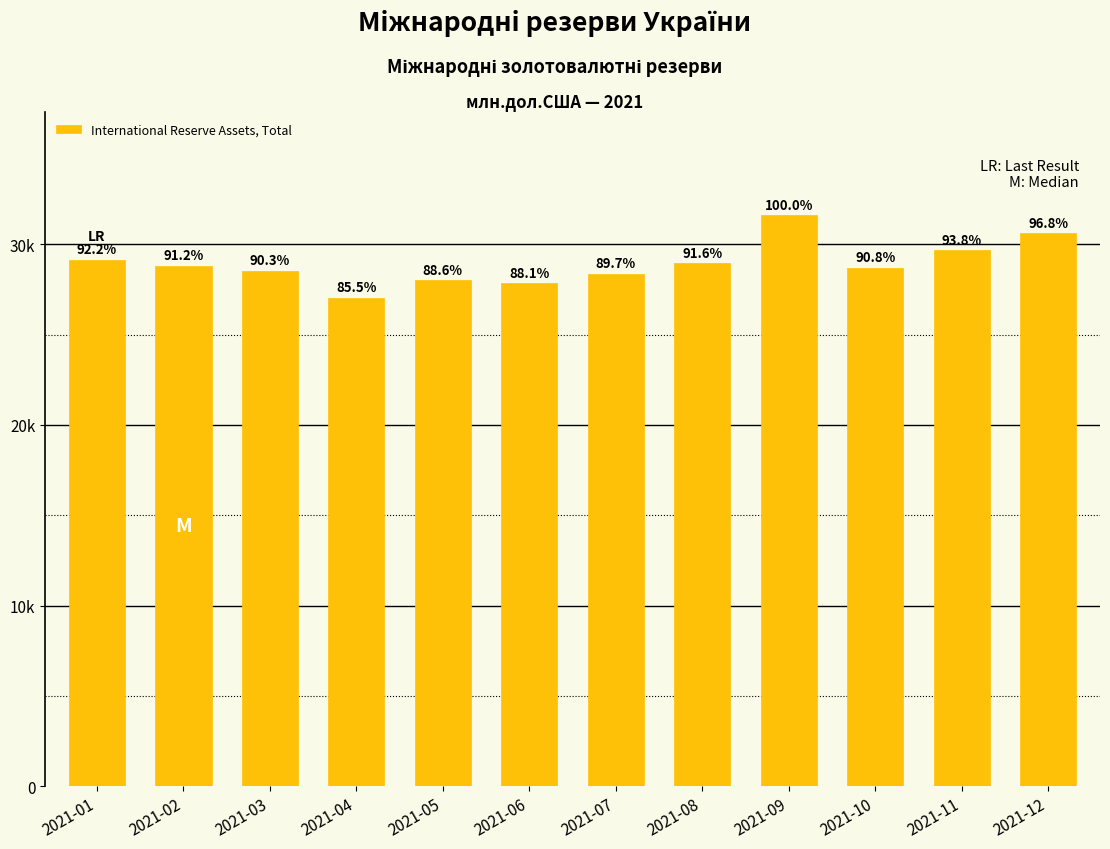

What is the change in value from 2021-02 to 2021-10?

-114.8